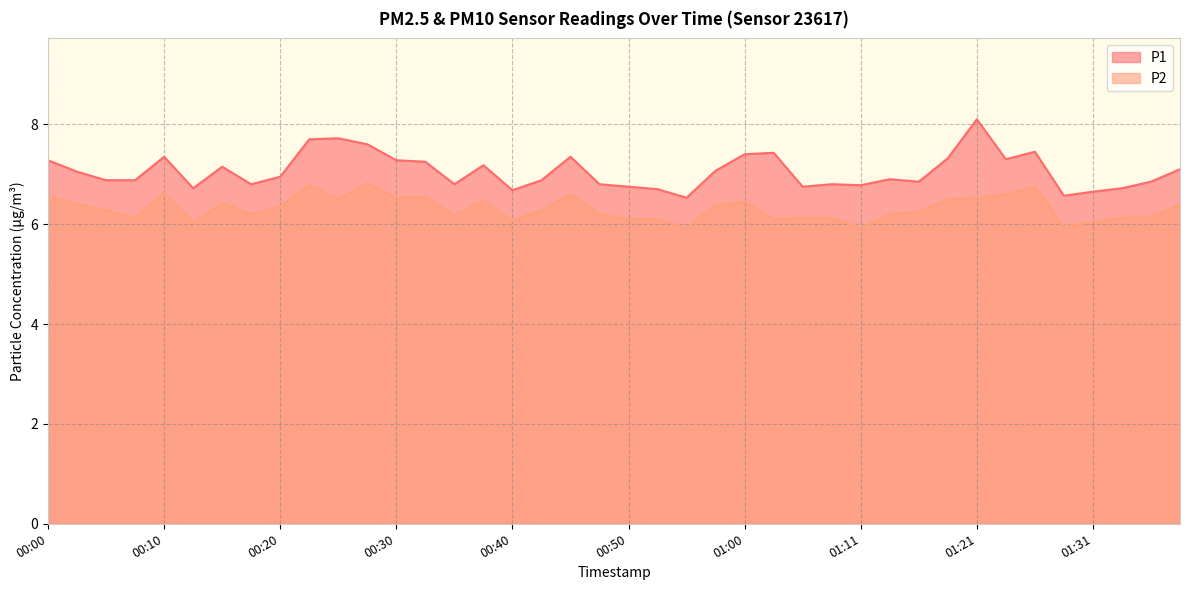

In P2, how many points are lower than both neighbors (excluding endpoints)?

11